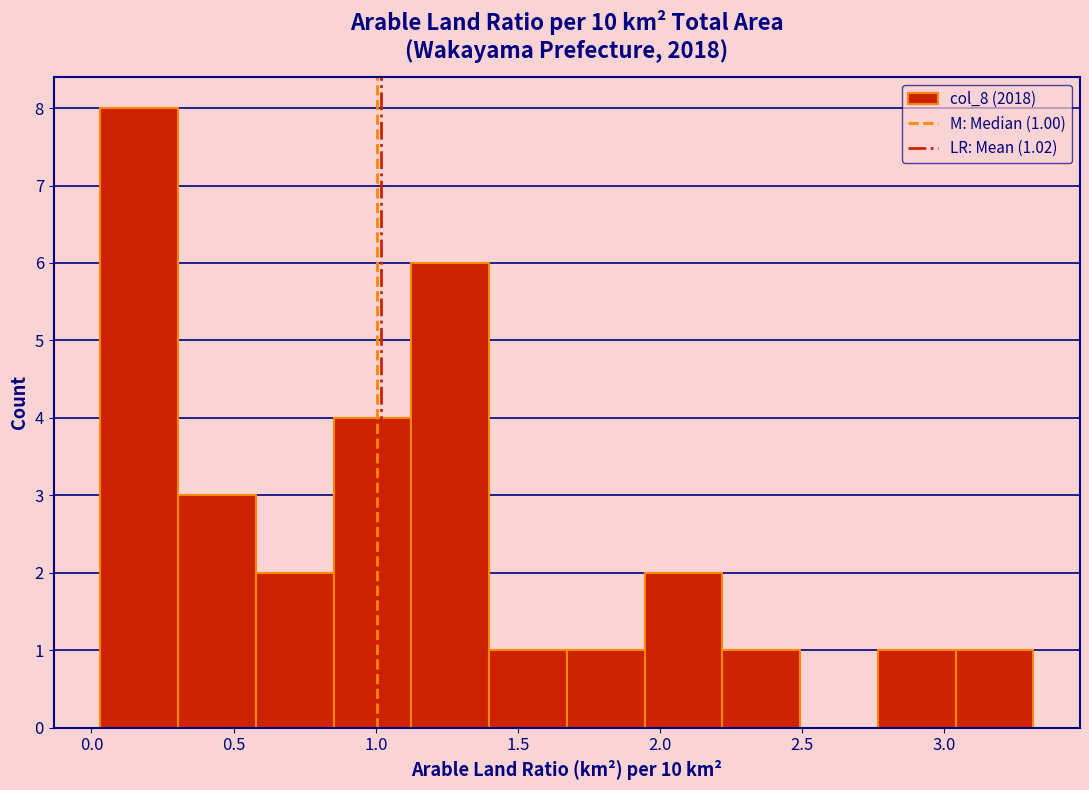

Over which range of the x-axis is the bar tallest?

0.05 to 0.30